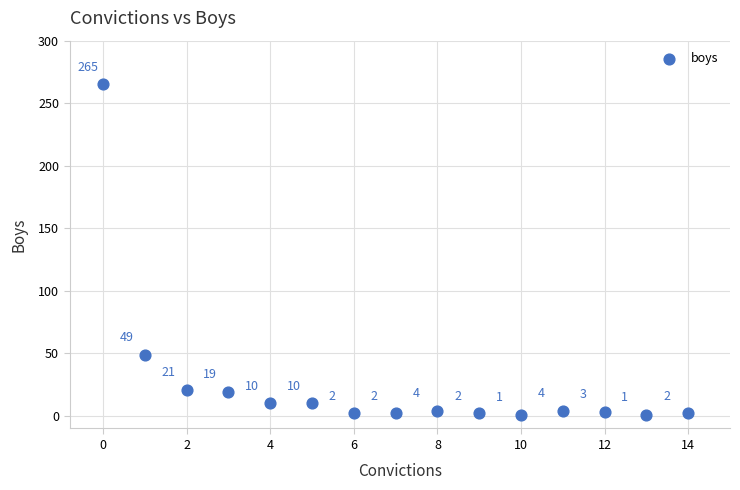

What is the range of Y values (max minus min)?

264